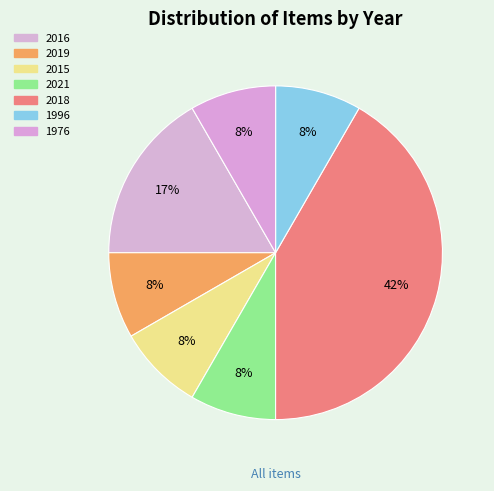

How many segments does this pie chart have?

7